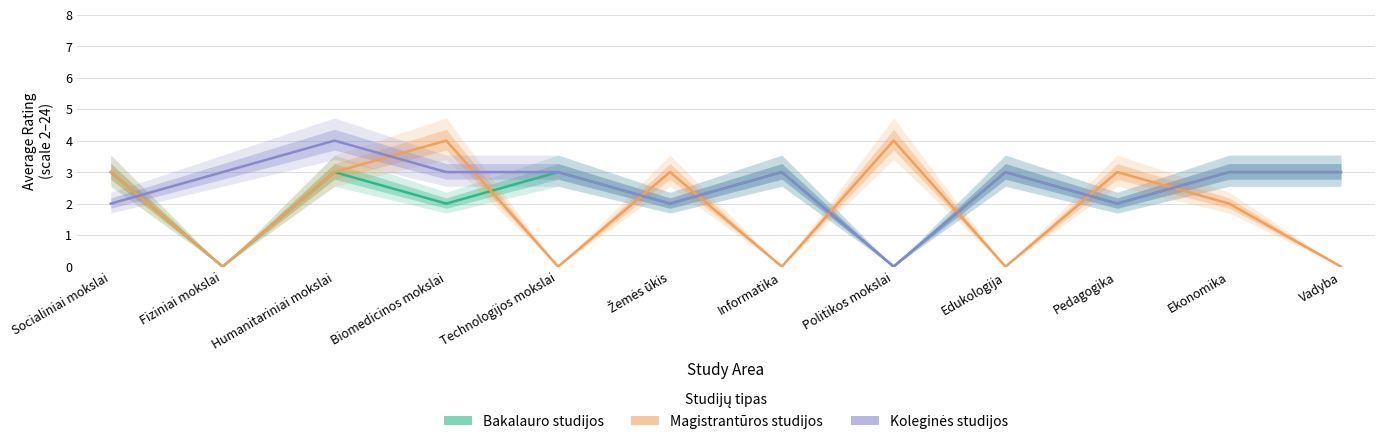

How many values in Magistrantūros studijos are above zero?

7